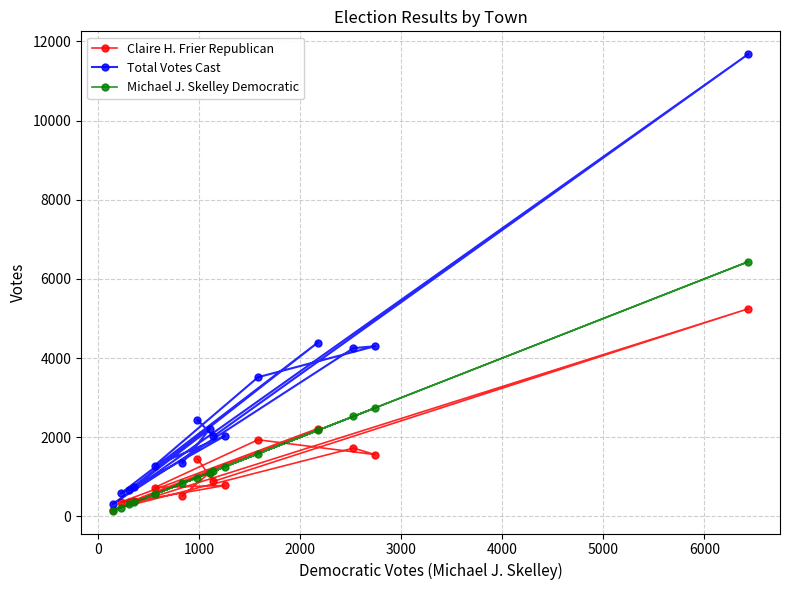

Which series has the largest total across all categories?

Total Votes Cast